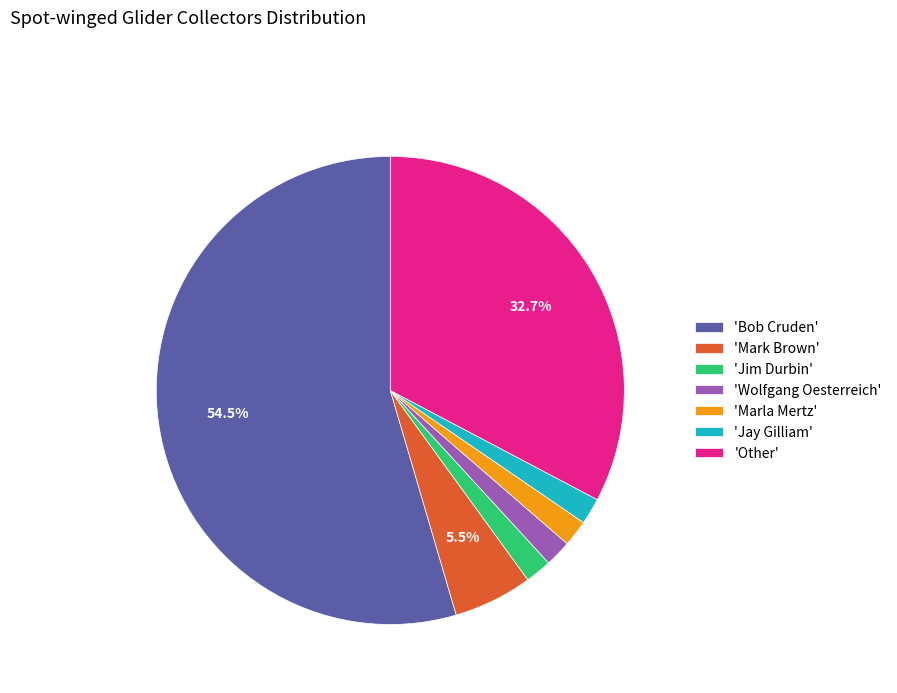

Is there any slice that represents more than half of the pie?

Yes